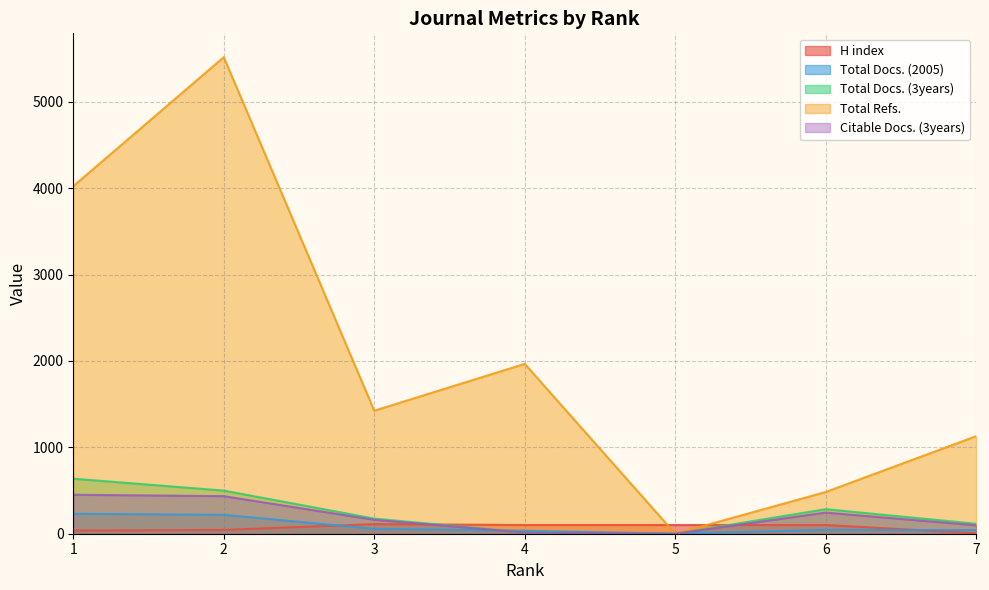

What are all the series names shown in the legend?

H index, Total Docs. (2005), Total Docs. (3years), Total Refs., Citable Docs. (3years)